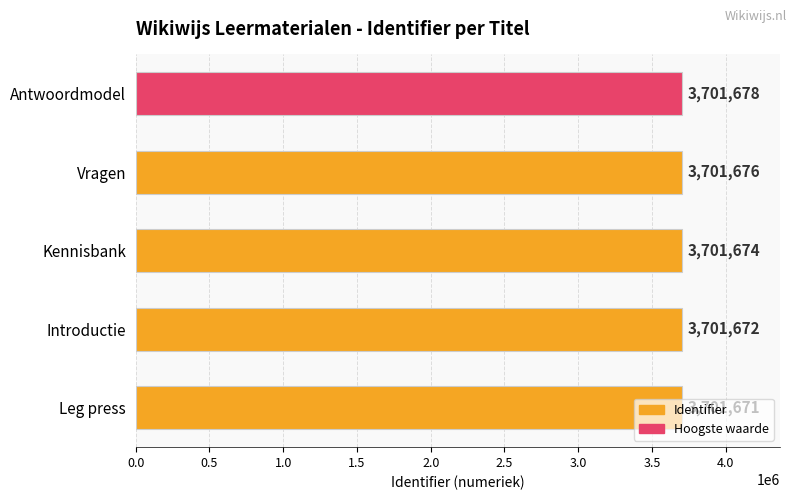

Approximately how many times larger is the value at Antwoordmodel compared to Leg press?

1.0